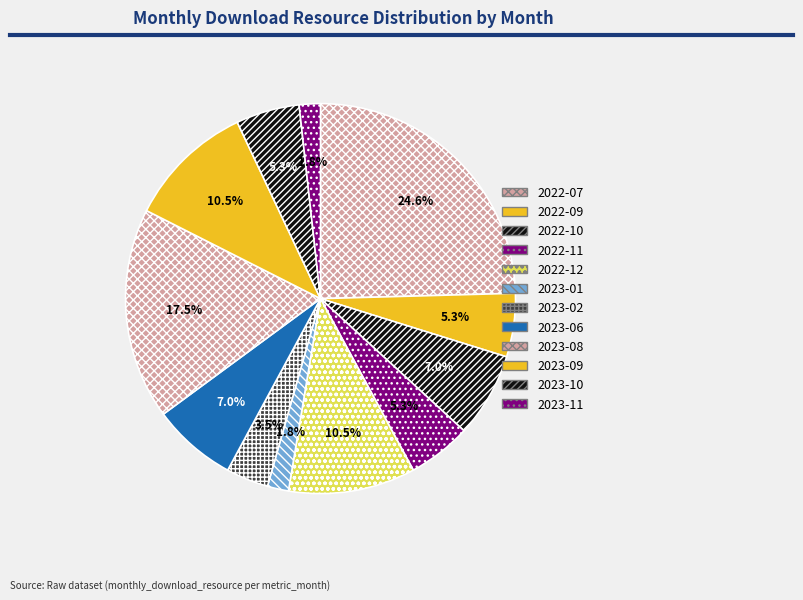

How many segments does this pie chart have?

12